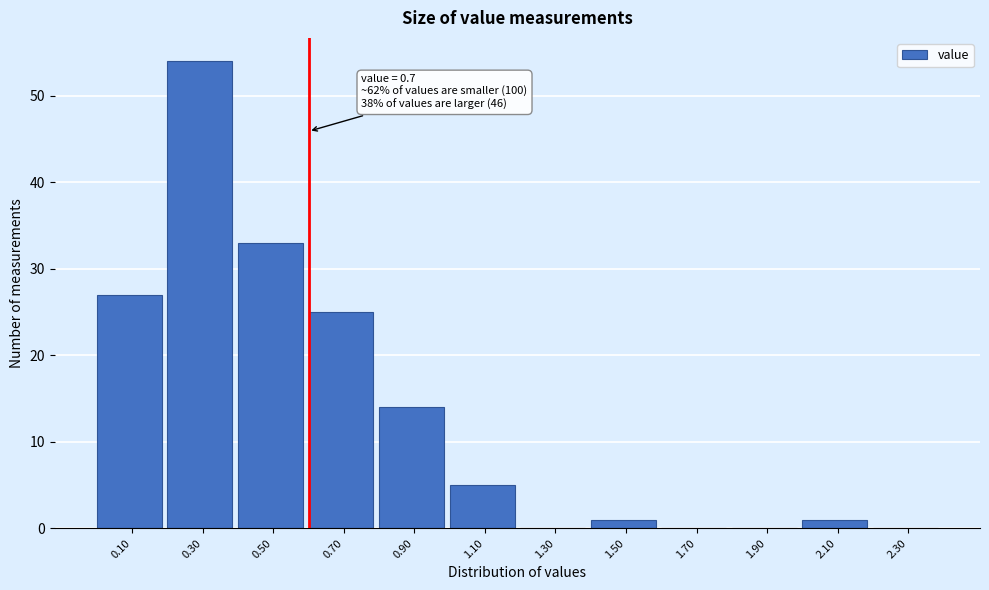

Reading right to left, list all the values displayed in this chart.

2.30=0	2.10=1	1.90=0	1.70=0	1.50=1	1.30=0	1.10=5	0.90=14	0.70=25	0.50=33	0.30=54	0.10=27